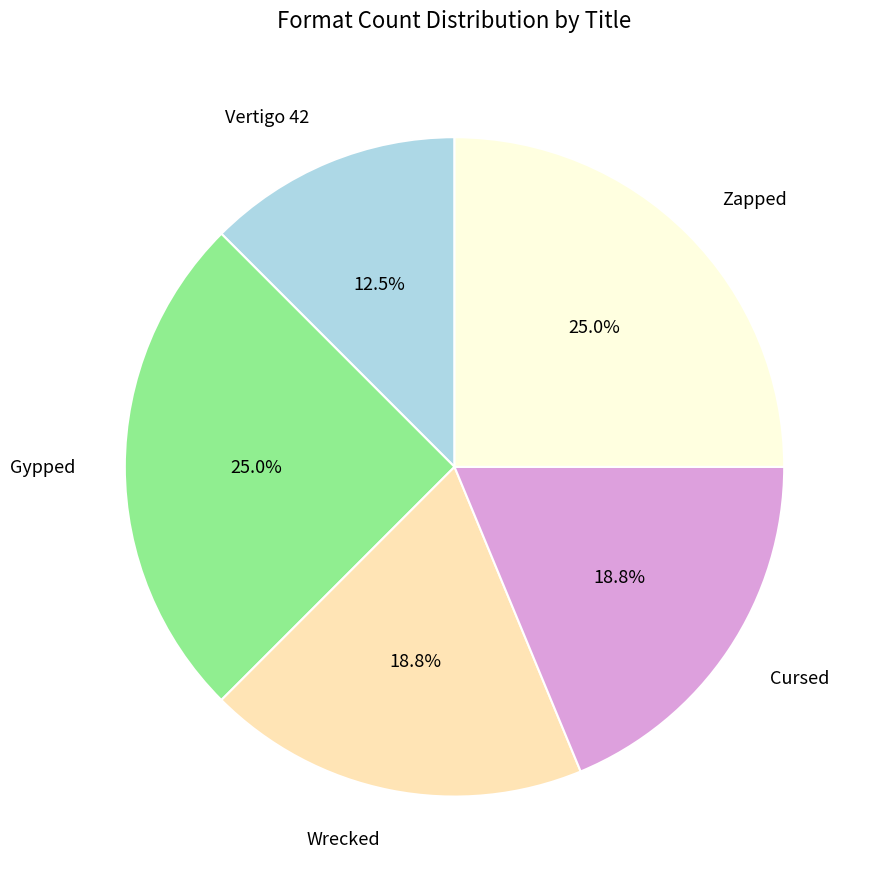

Combined, do Cursed and Vertigo 42 account for over 50%?

No